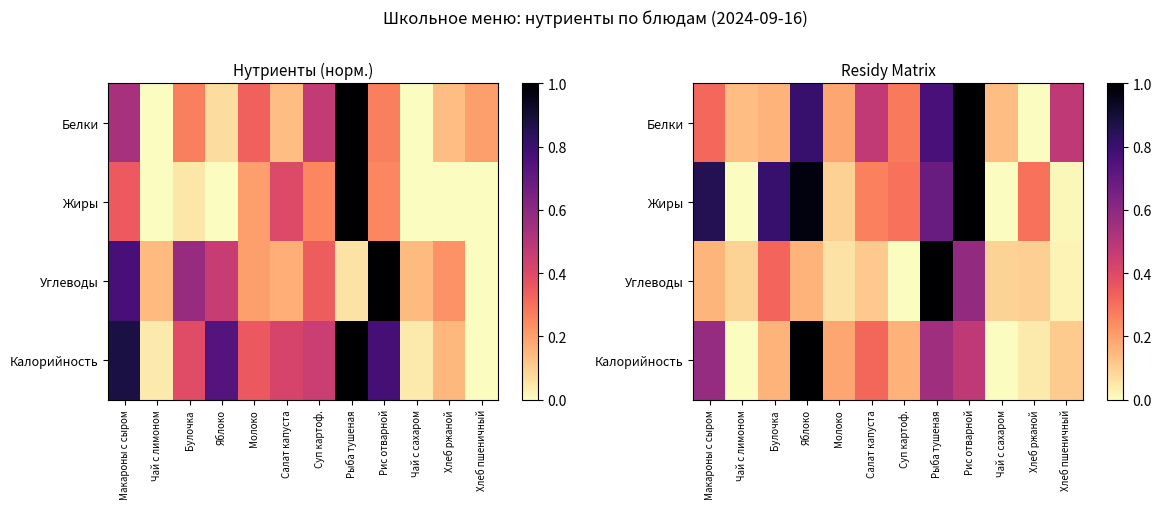

At which category is the sum across all series the highest?

Рис отварной